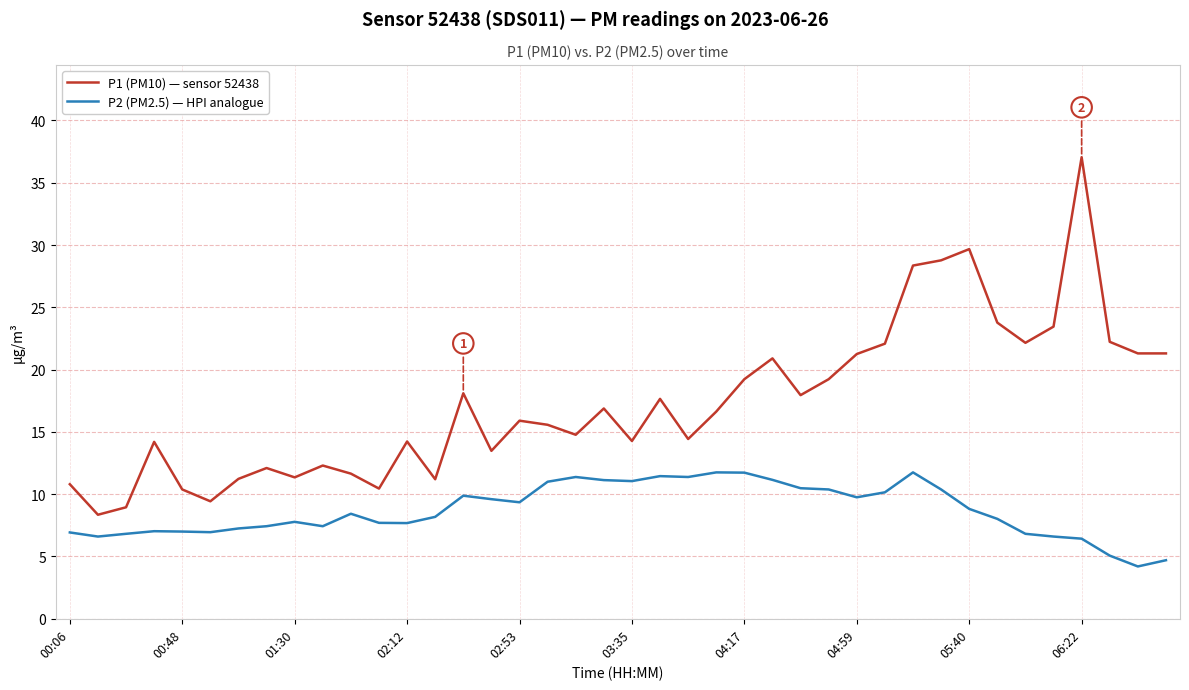

Rank the series by their maximum value, from highest to lowest.

P1 (PM10) — sensor 52438, P2 (PM2.5) — HPI analogue